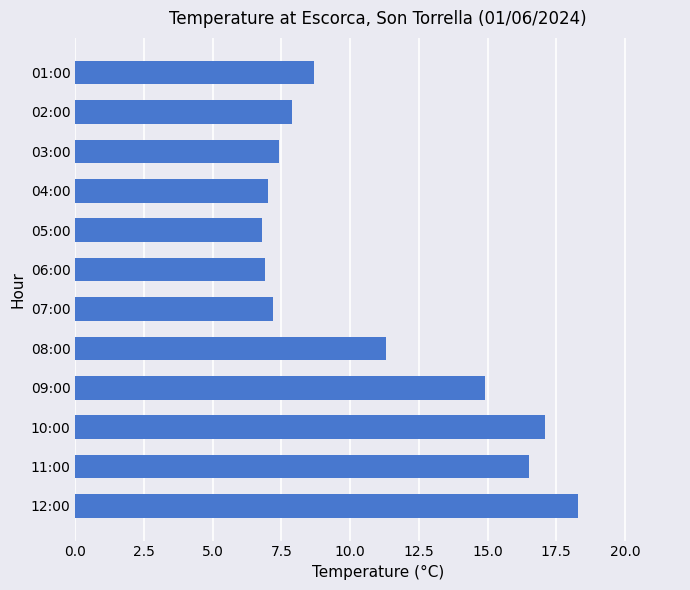

Where is the data nearest to the value 12?

08:00